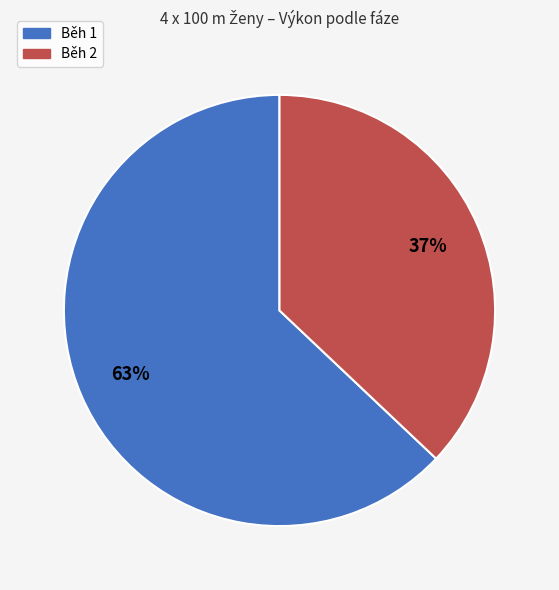

To the nearest percent, what is the difference between the largest and smallest slice percentages?

26%